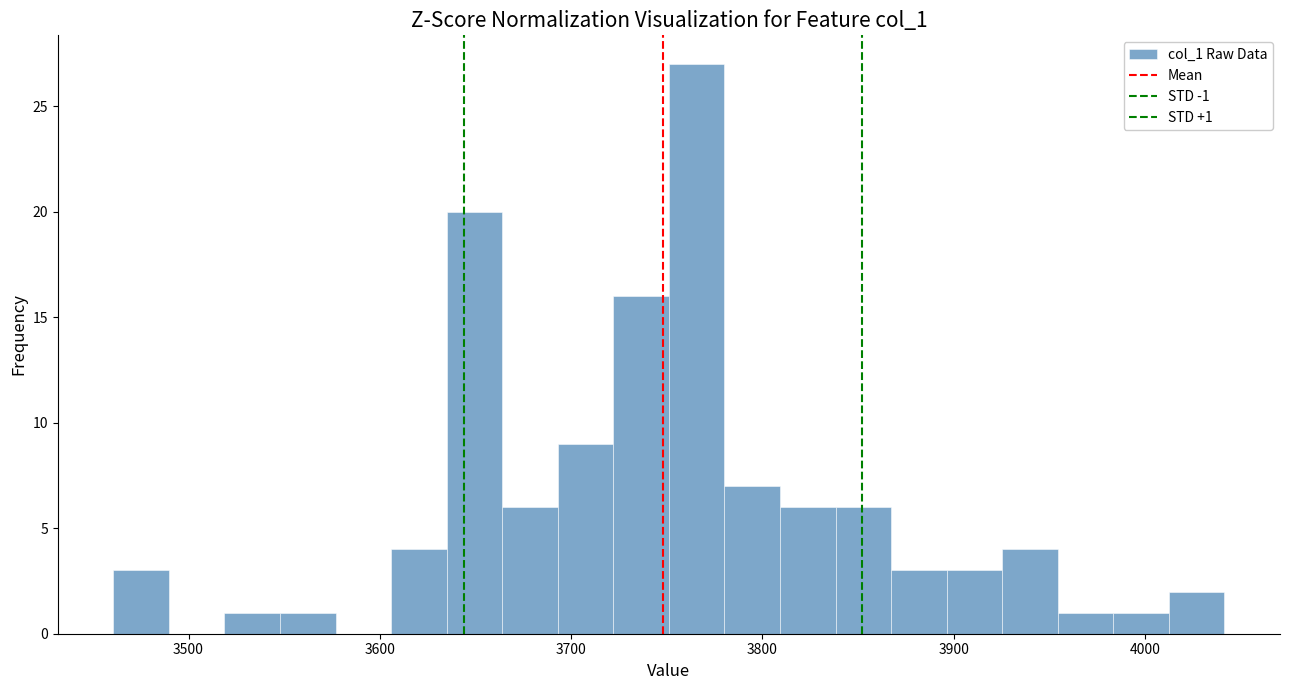

Read against the x-axis, roughly where is the centre of the tallest bar?

3770